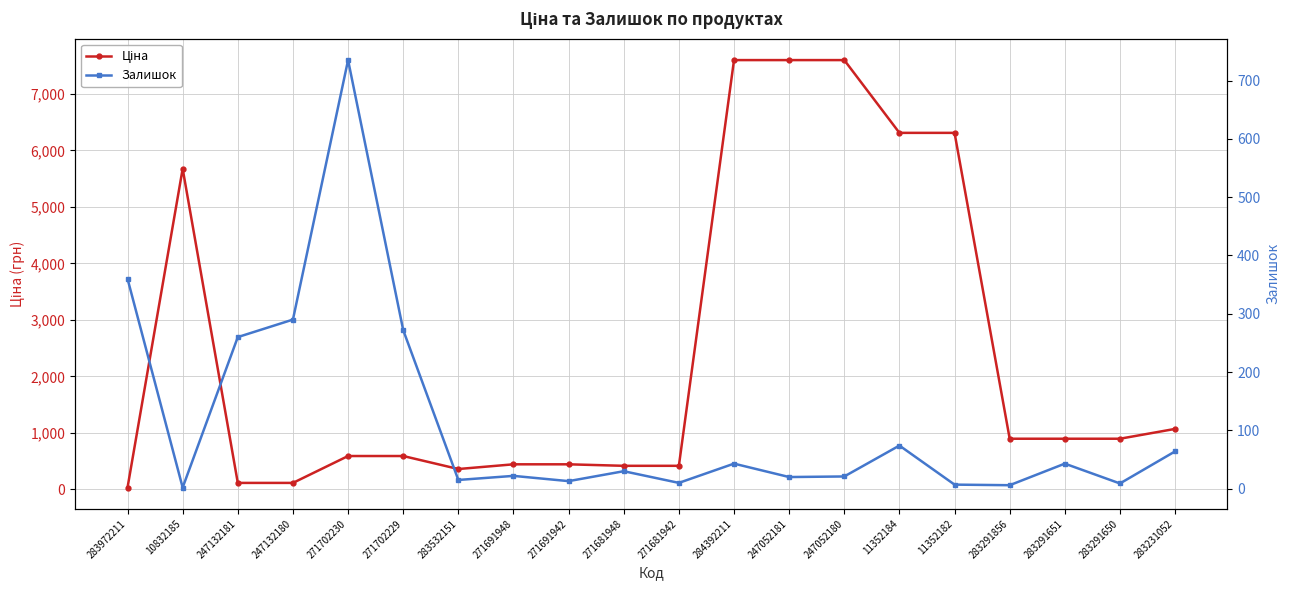

True or false: Ціна and Залишок cross at least once.

True